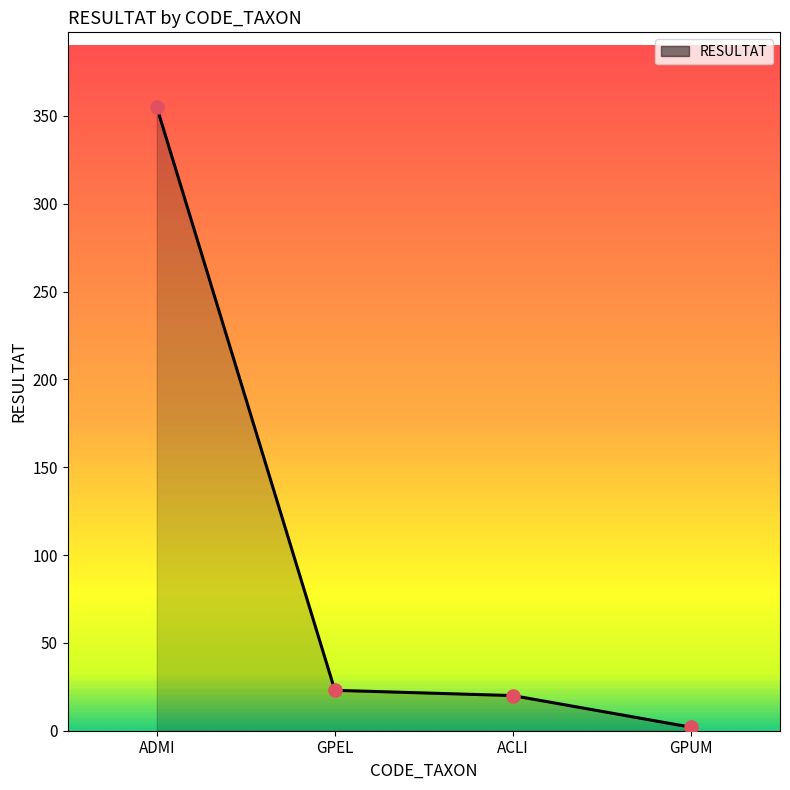

Between ACLI and GPEL, which is larger?

GPEL